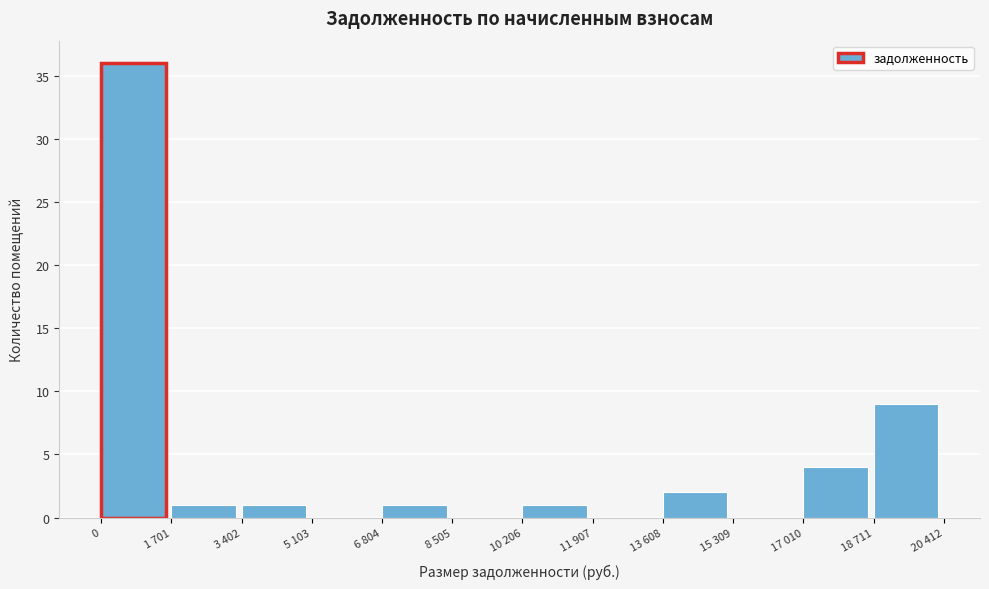

Reading left to right, list all the values displayed in this chart.

0=36	1 701=1	3 402=1	5 103=0	6 804=1	8 505=0	10 206=1	11 907=0	13 608=2	15 309=0	17 010=4	18 711=9